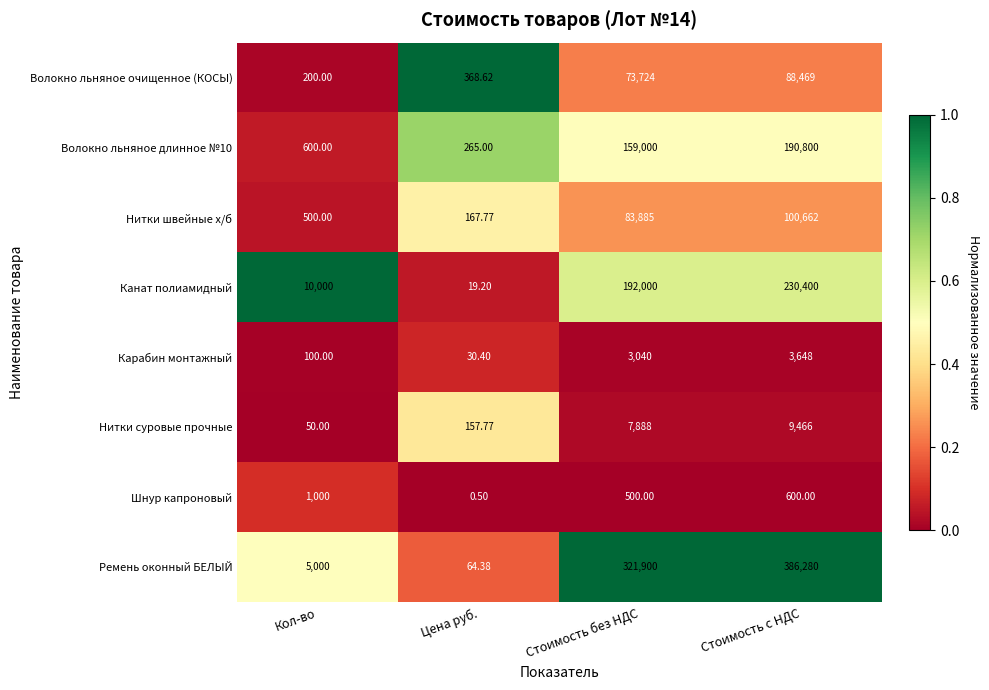

Which series has the largest total across all categories?

Ремень оконный БЕЛЫЙ